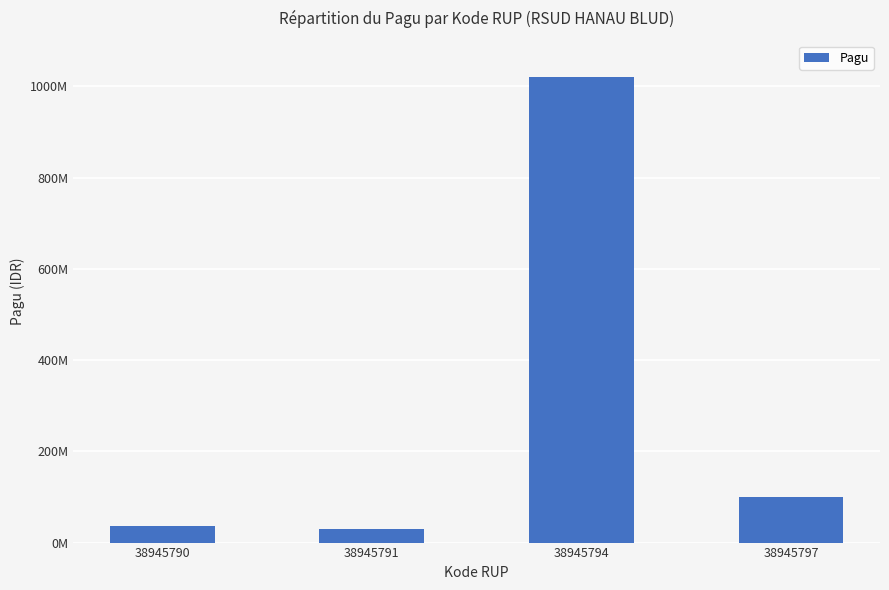

Is it true that the value at 38945791 is 16623212?

False